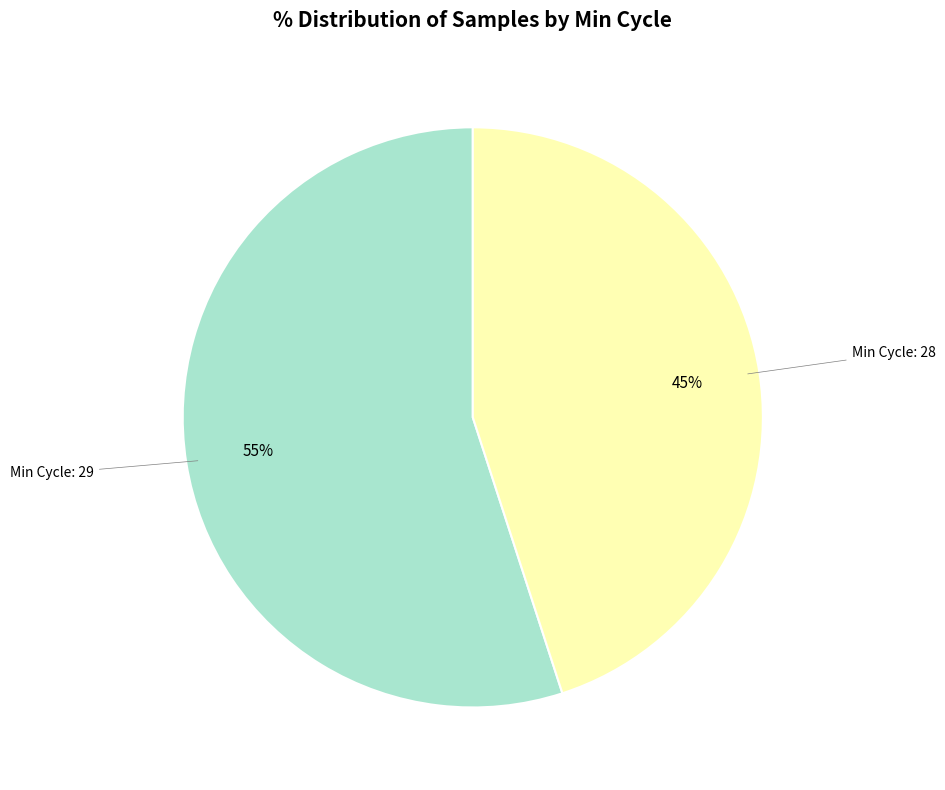

Does any single category account for the majority?

Yes